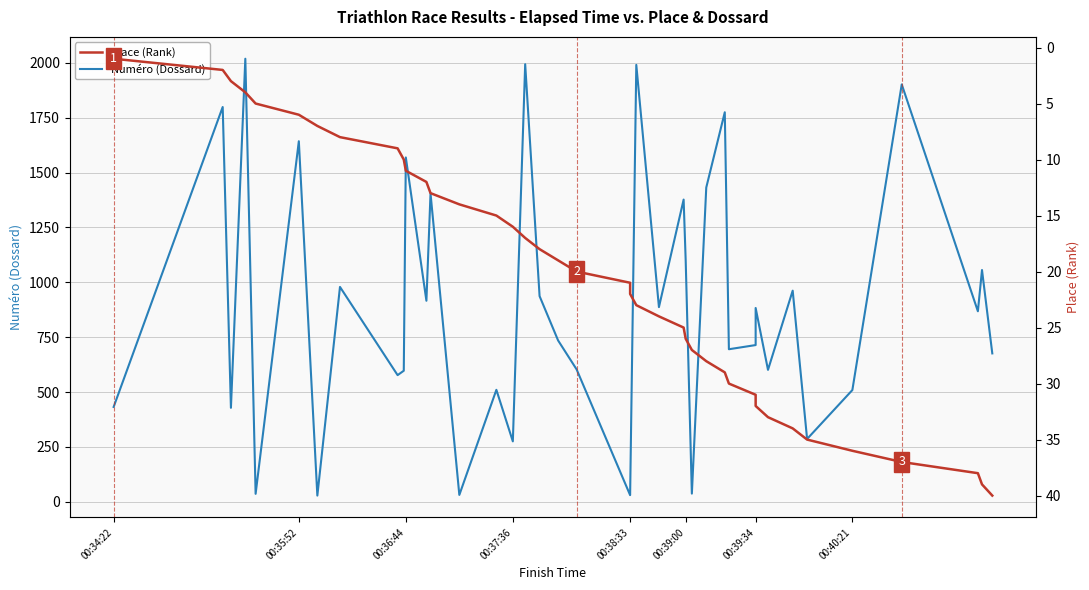

Is it true that Place (Rank) equals 22 at 00:38:33?

True